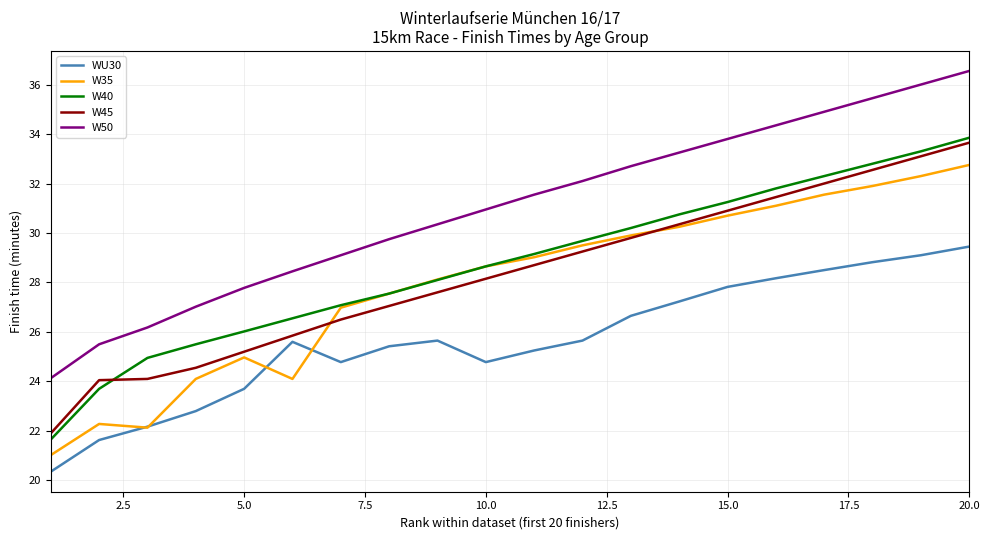

Does the chart have visible grid lines?

Yes